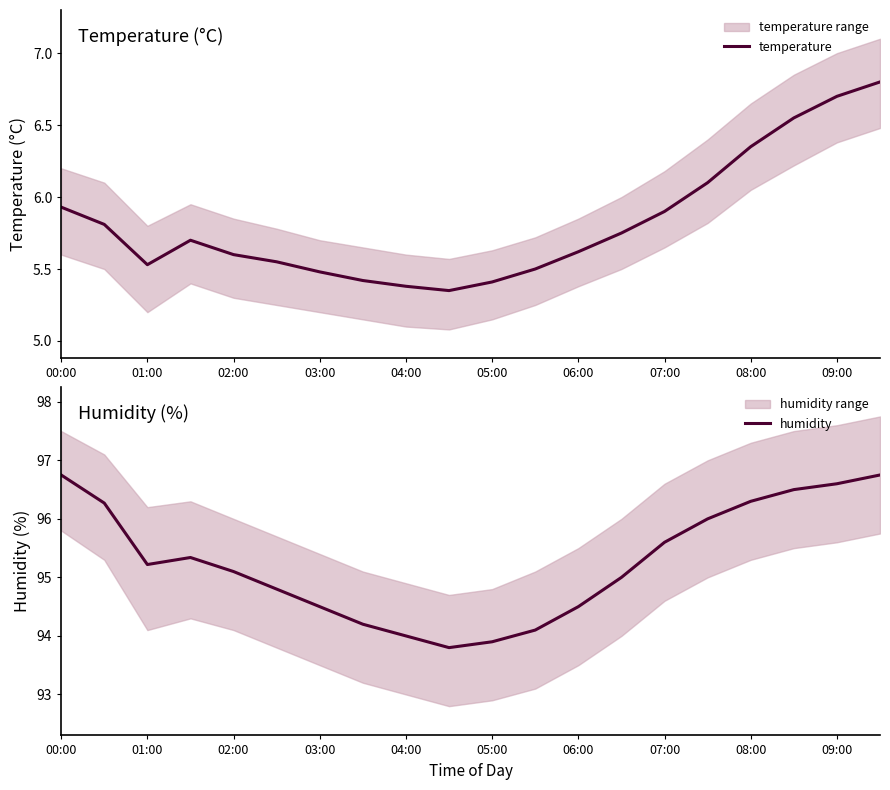

At which category does the chart reach its peak across all series?

00:00